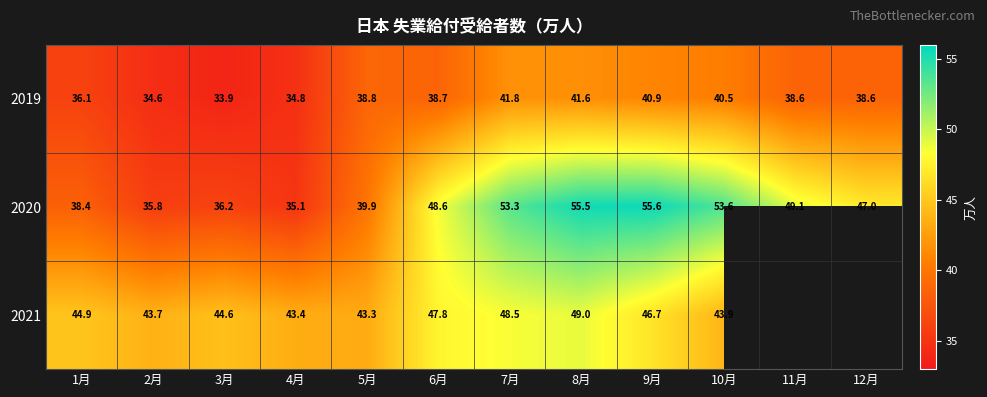

The value of 2021 at 6月 is 47.8. True or false?

True